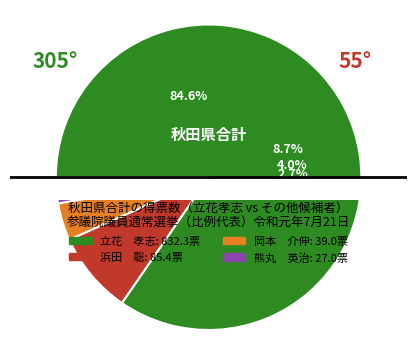

True or false: 浜田　聡 accounts for 9% of the total.

True